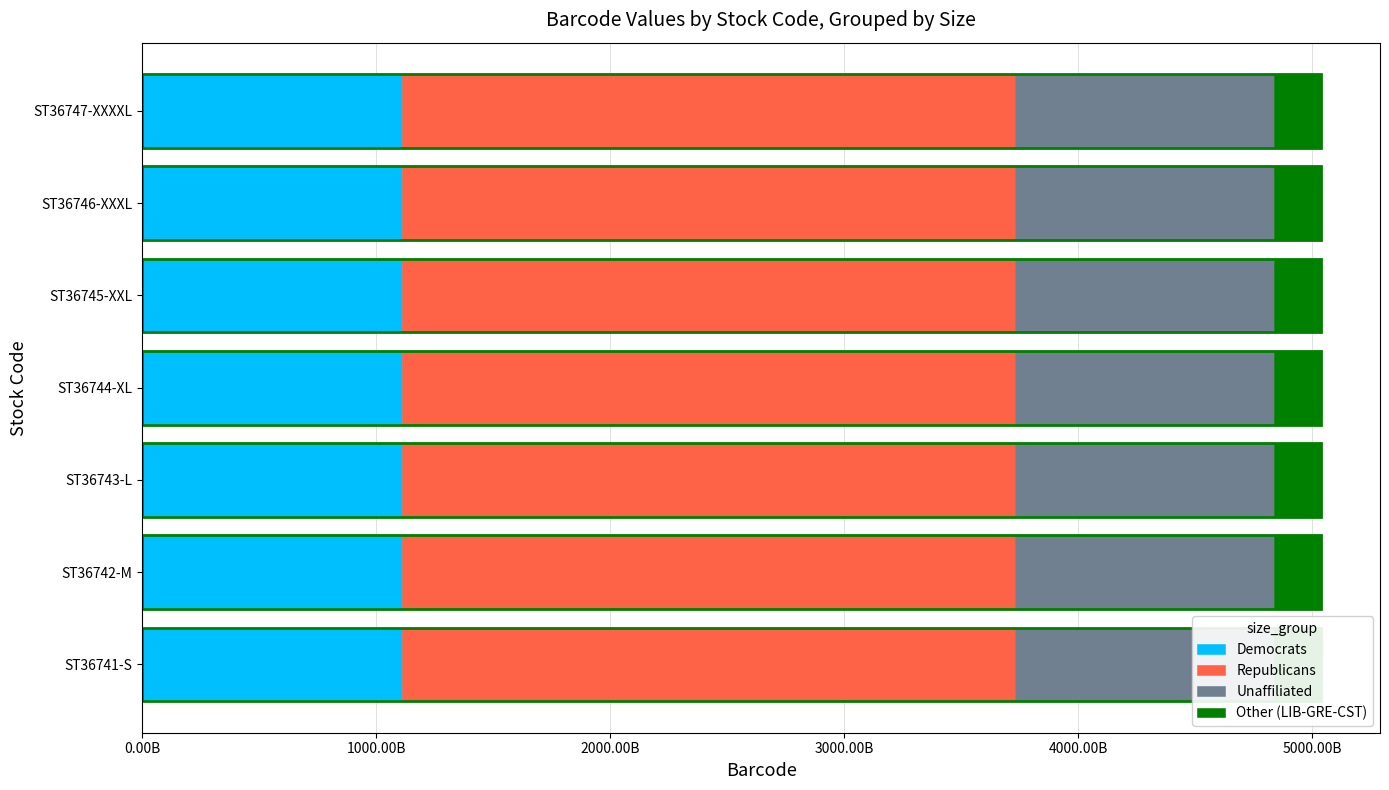

What is the approximate value of Democrats at ST36744-XL?

1108089480837.7